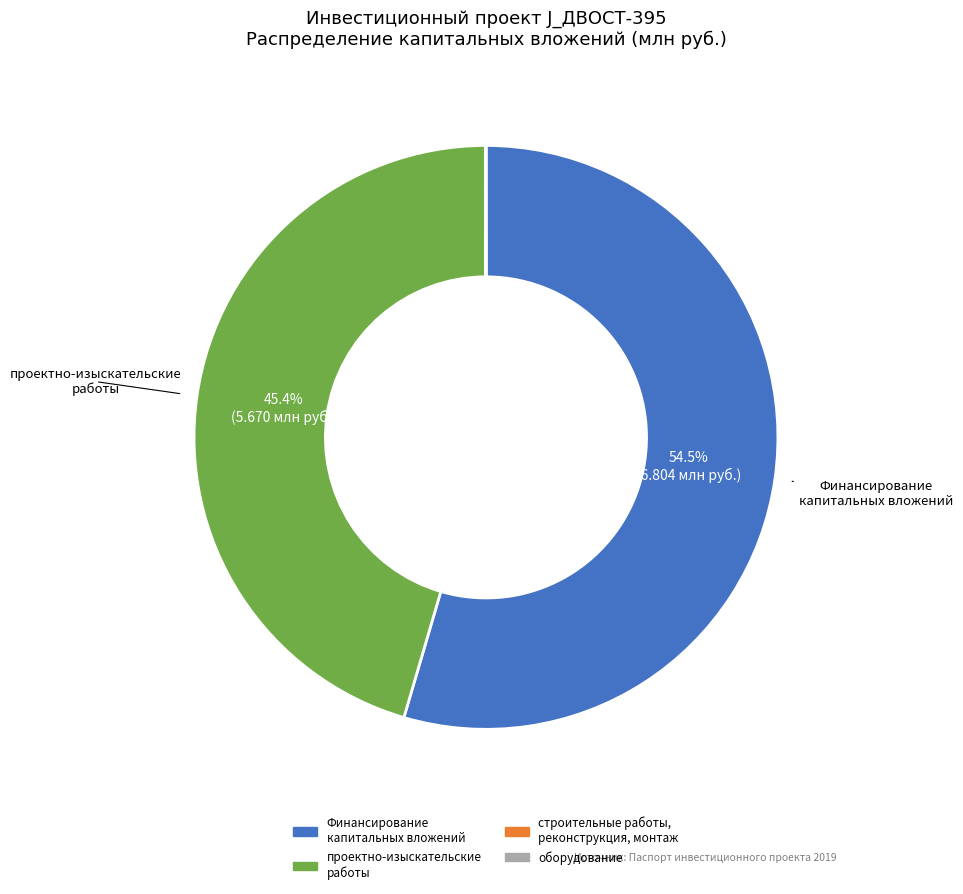

Which slice is the largest?

Финансирование капитальных вложений